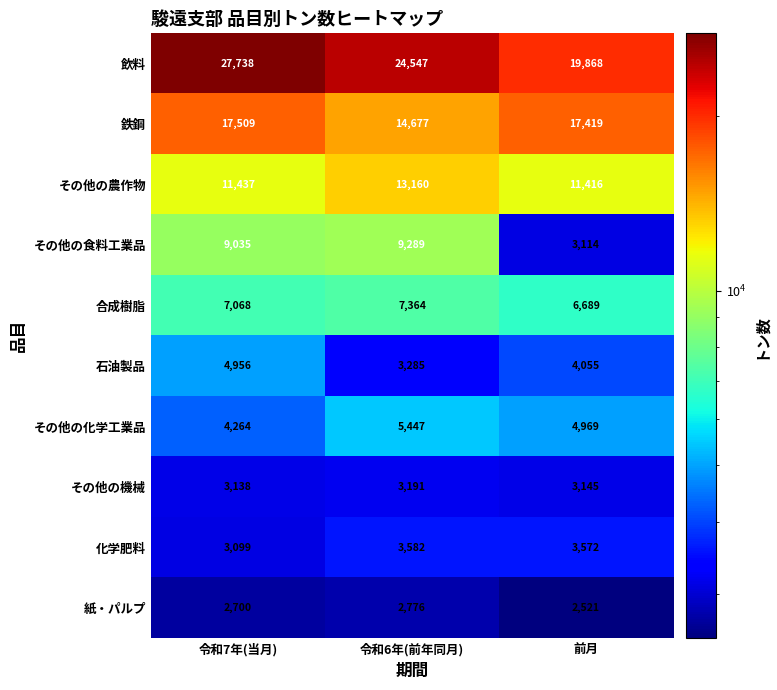

List the series in order of their peak value, highest first.

飲料, 鉄鋼, その他の農作物, その他の食料工業品, 合成樹脂, その他の化学工業品, 石油製品, 化学肥料, その他の機械, 紙・パルプ